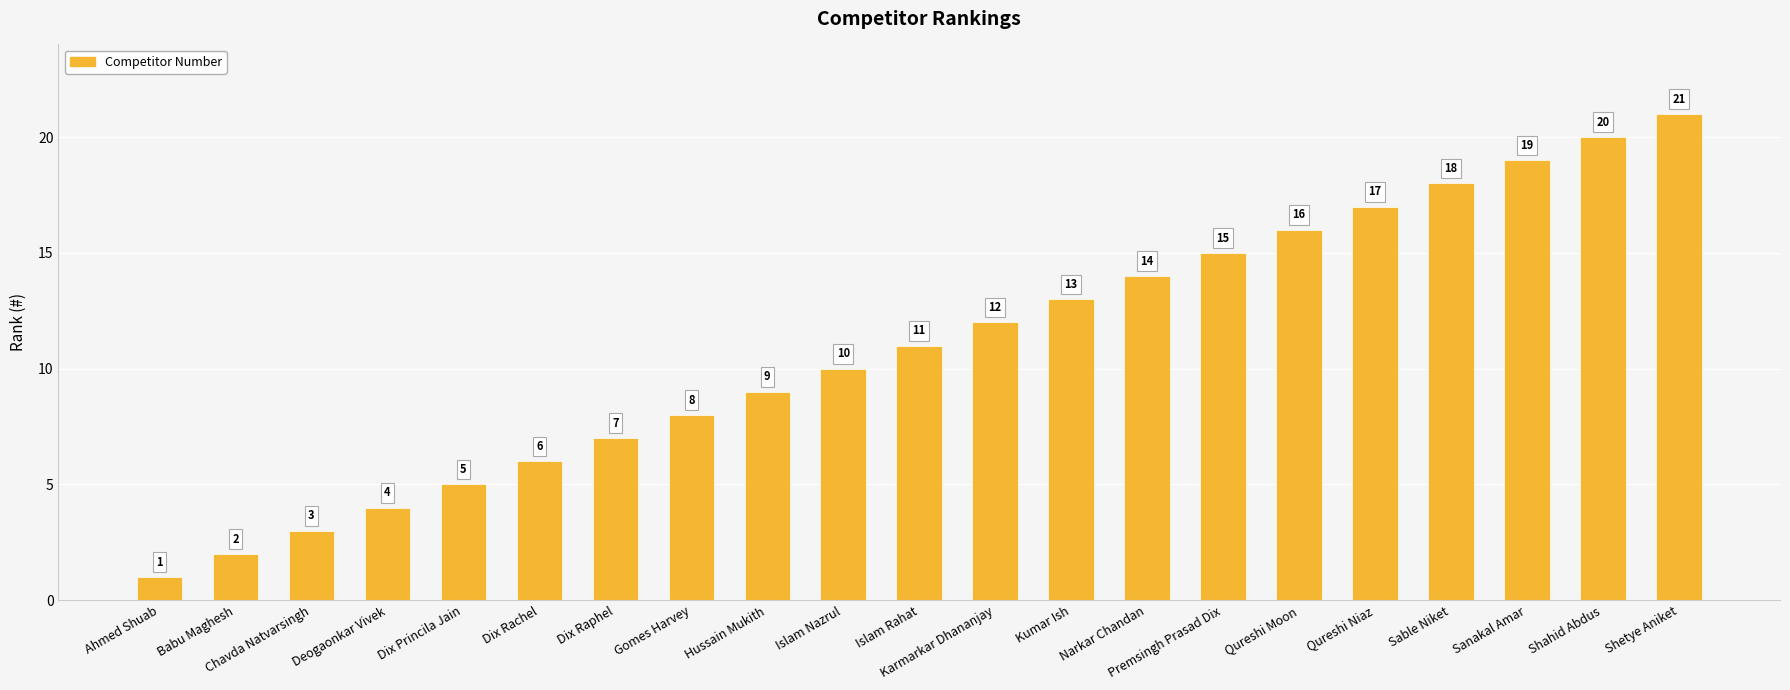

Approximately how many times larger is the value at Ahmed Shuab compared to Islam Nazrul?

0.1